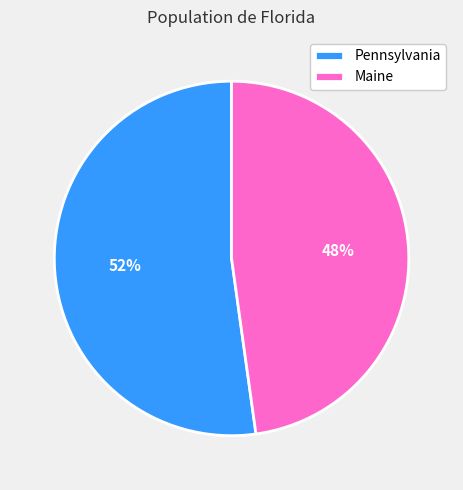

To the nearest percent, what is the difference between the largest and smallest slice percentages?

4%